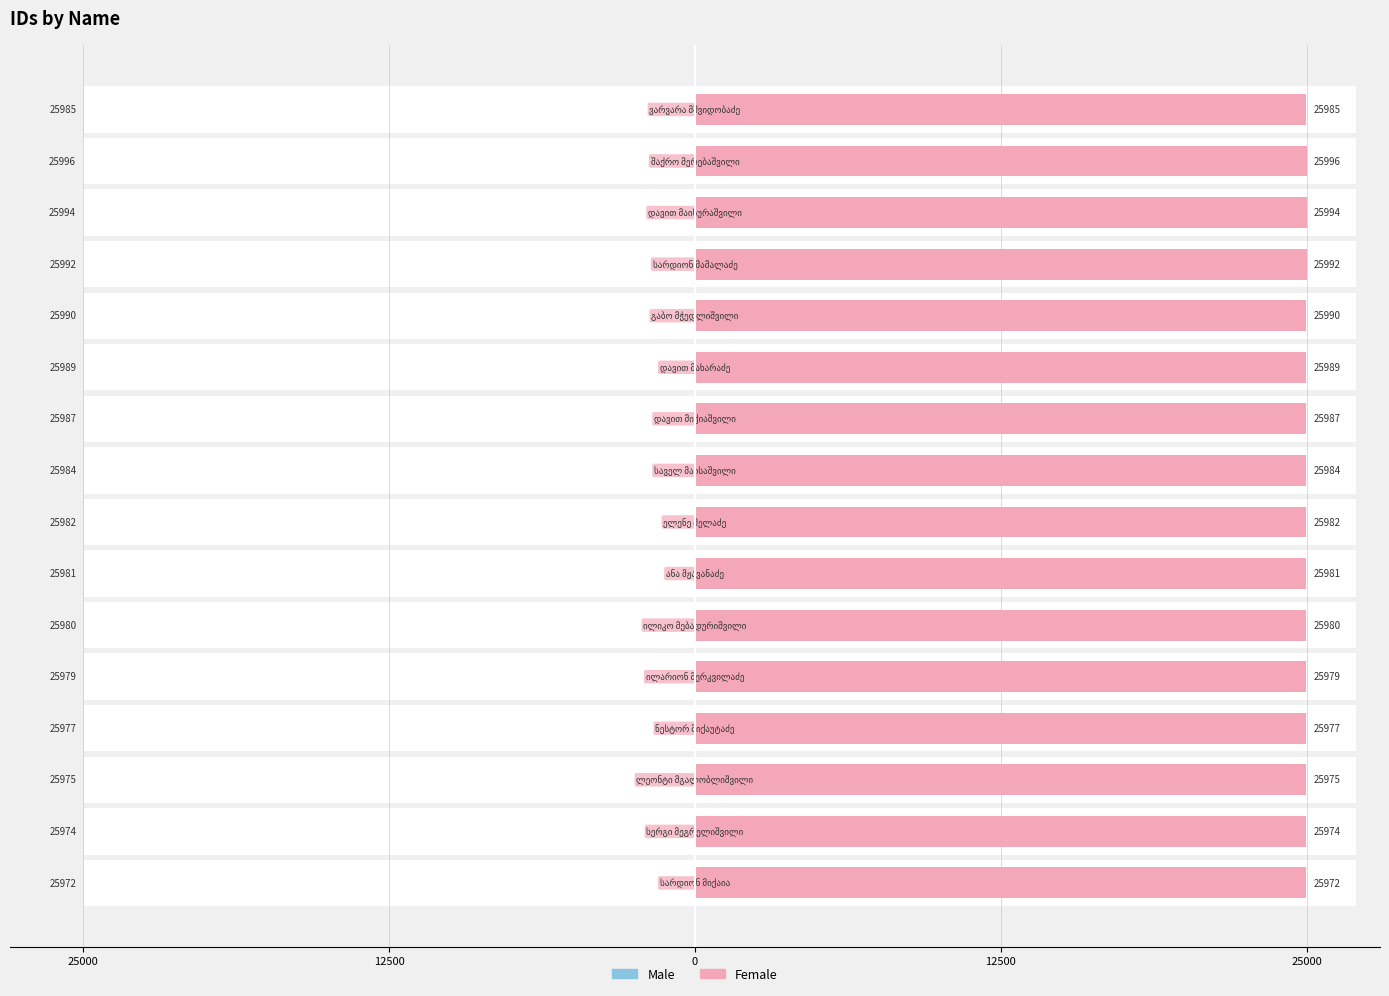

The value of Male at 7 is 38.0. True or false?

False